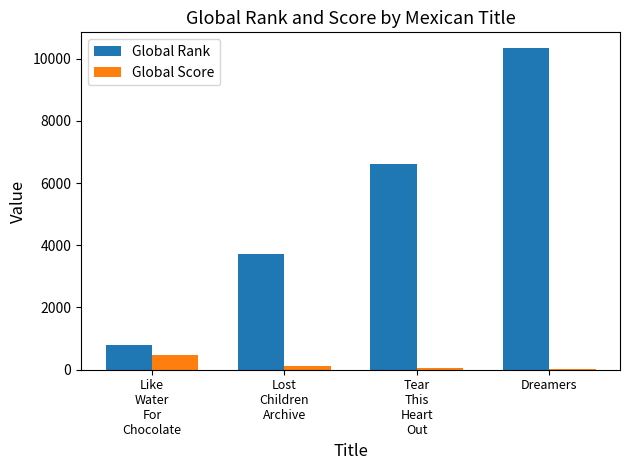

At which category is the sum across all series the highest?

Dreamers